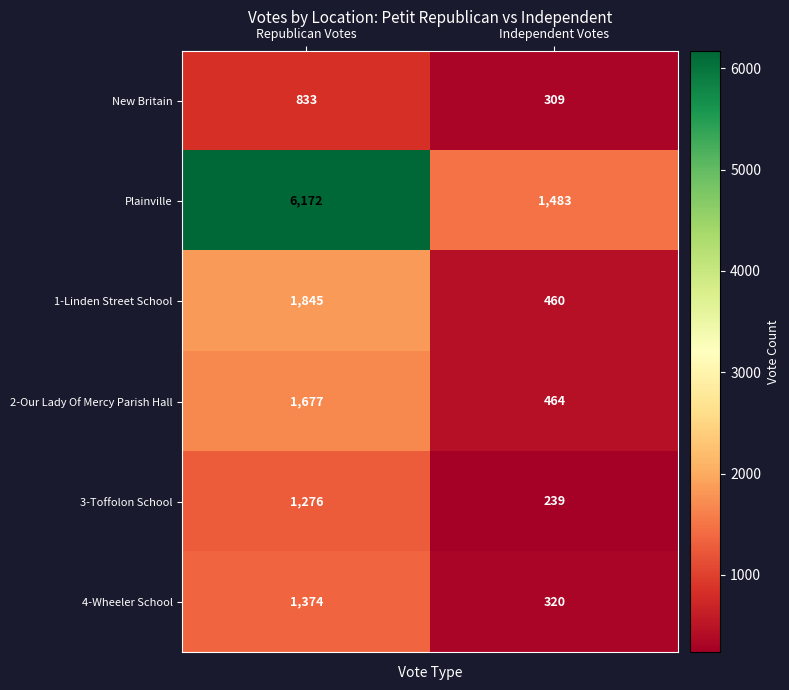

Reading right to left, extract all data points from this chart.

New Britain: Independent Votes=309	Republican Votes=833
Plainville: Independent Votes=1483	Republican Votes=6172
1-Linden Street School: Independent Votes=460	Republican Votes=1845
2-Our Lady Of Mercy Parish Hall: Independent Votes=464	Republican Votes=1677
3-Toffolon School: Independent Votes=239	Republican Votes=1276
4-Wheeler School: Independent Votes=320	Republican Votes=1374